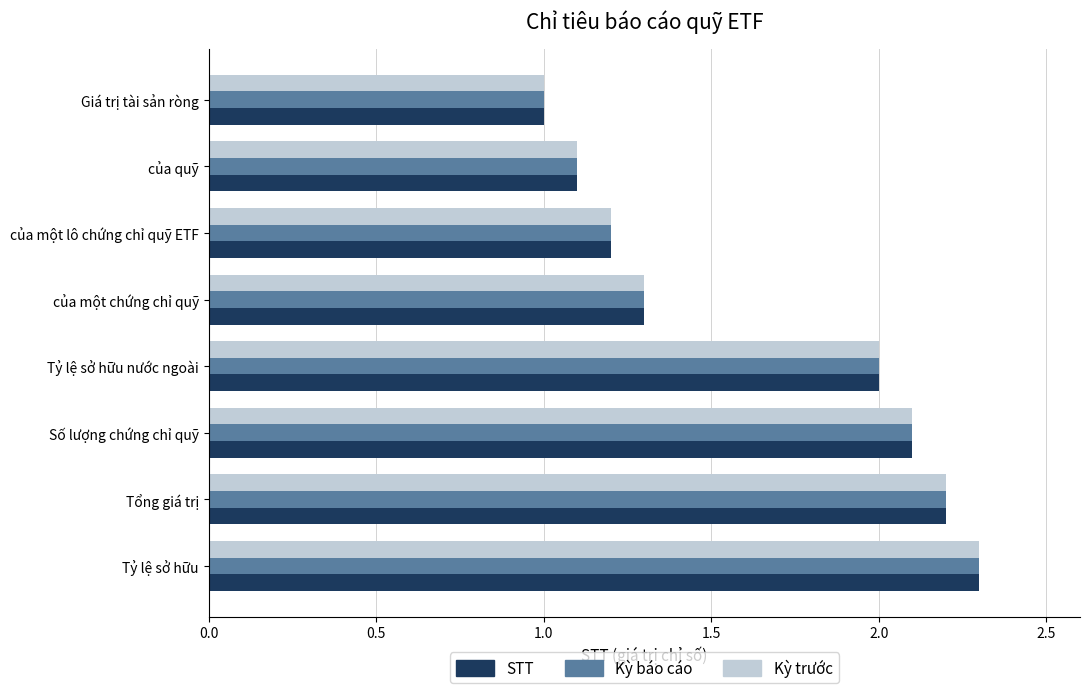

What value does the STT series have at Số lượng chứng chỉ quỹ?

2.1